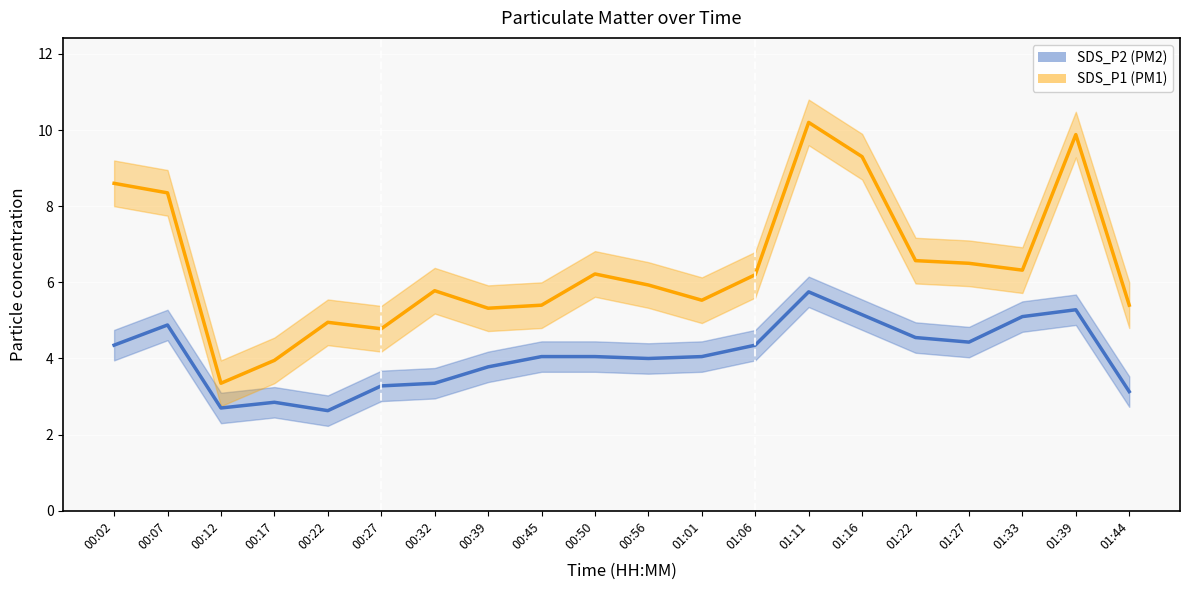

Which series has the largest range (max minus min)?

SDS_P1